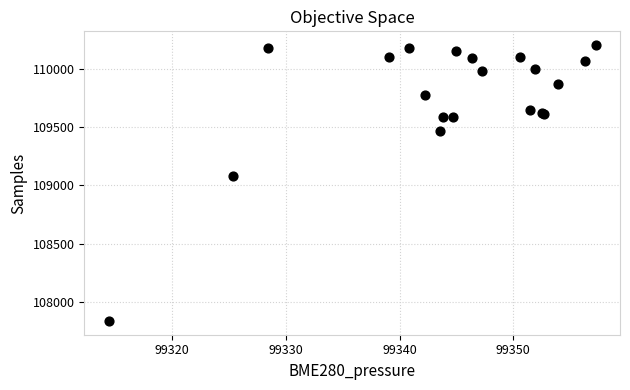

What Y value in the scatter plot is closest to 109020?

109082